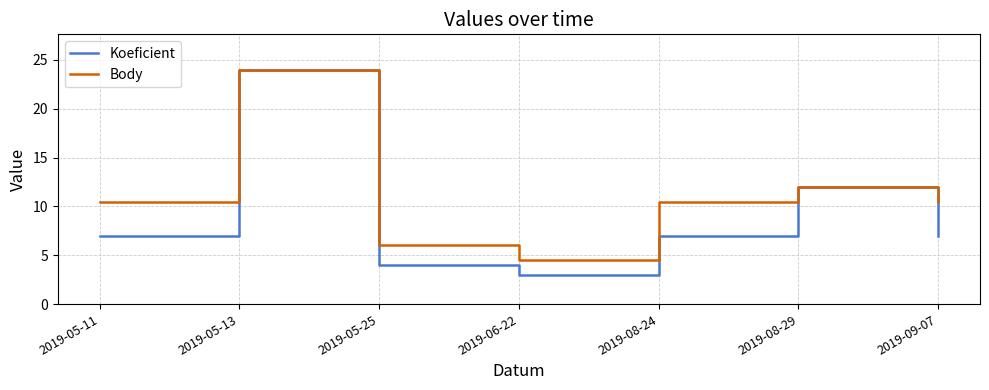

The Koeficient series shows 7.0 at 2019-09-07. True or false?

True